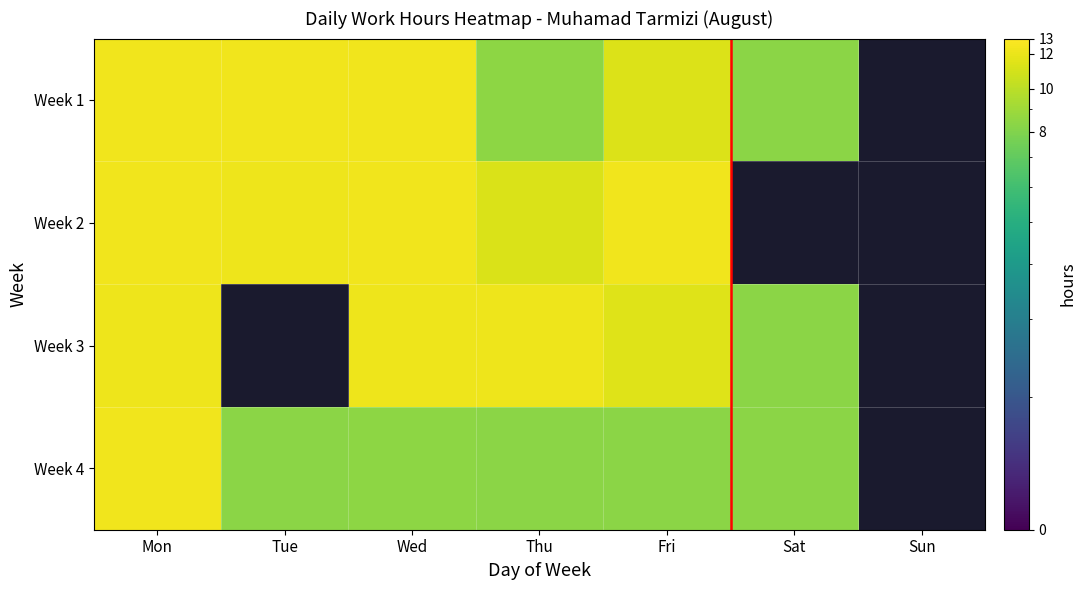

How many data points in Week 3 are above 11?

4